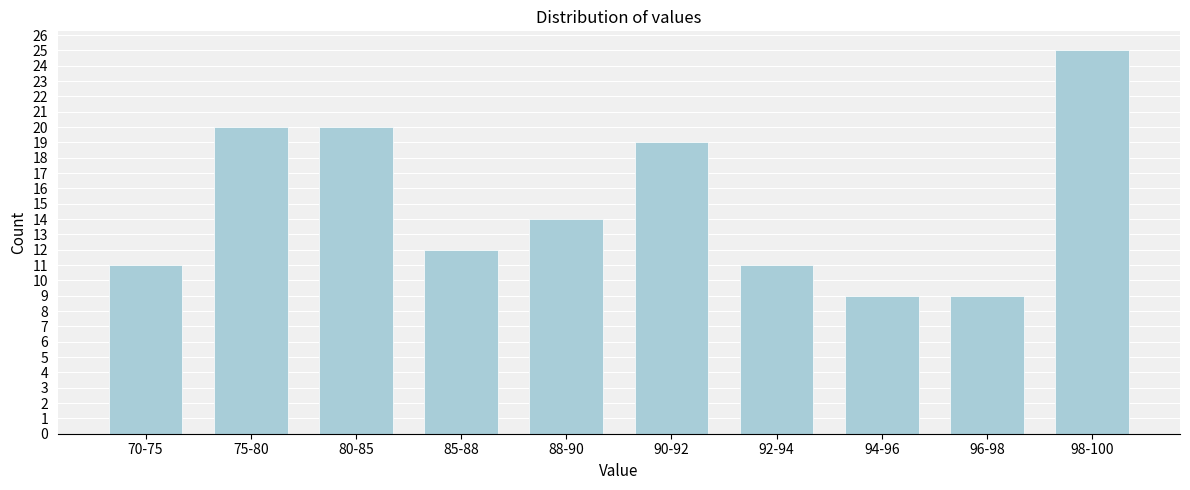

Reading left to right, list all the values displayed in this chart.

70-75=11	75-80=20	80-85=20	85-88=12	88-90=14	90-92=19	92-94=11	94-96=9	96-98=9	98-100=25